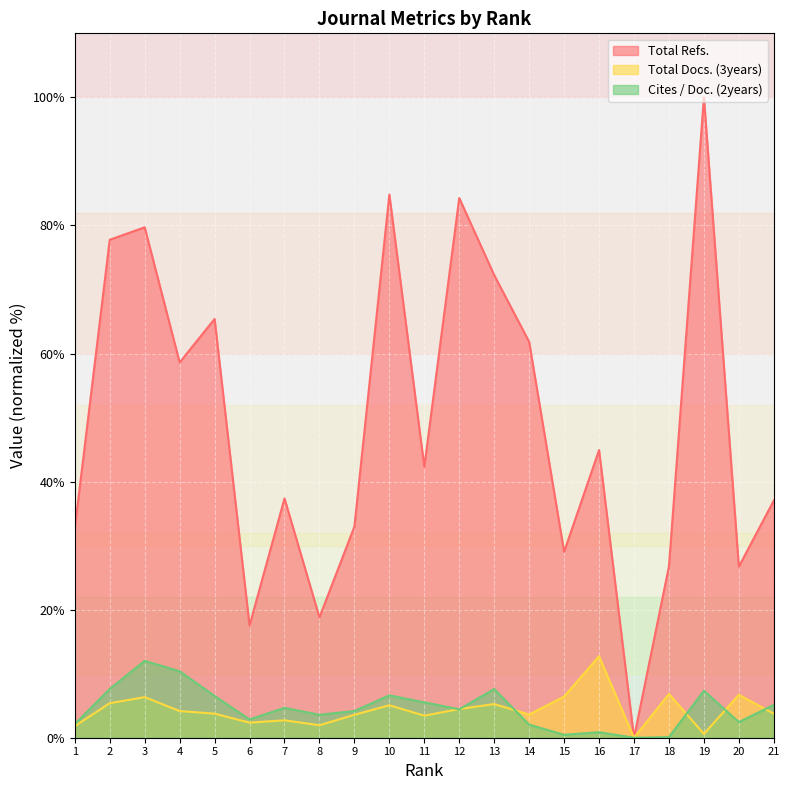

Reading left to right, transcribe all the data shown in this chart.

Total Refs.: 32.7	77.8	79.7	58.6	65.4	17.5	37.4	18.8	33.0	84.8	42.3	84.3	72.2	61.8	29.0	44.9	0.0	26.8	100.0	26.7	37.0
Total Docs. (3years): 1.8	5.4	6.3	4.2	3.8	2.4	2.7	1.9	3.6	5.1	3.4	4.5	5.3	3.6	6.4	12.7	0.0	6.8	0.6	6.7	3.8
Cites / Doc. (2years): 2.1	7.6	12.0	10.4	6.5	2.9	4.7	3.6	4.2	6.6	5.5	4.4	7.6	2.0	0.5	0.9	0.0	0.1	7.3	2.4	5.1